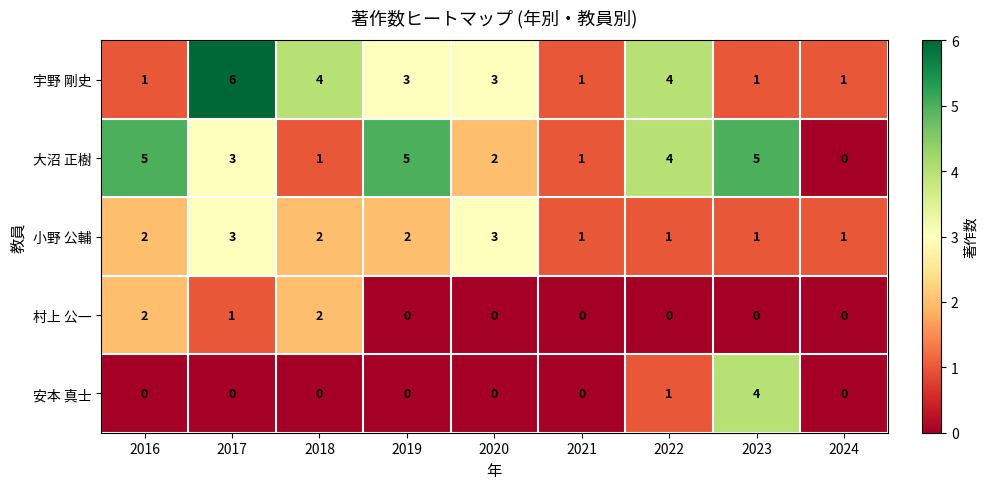

Between 2018 and 2024, which series saw the biggest shift?

宇野 剛史